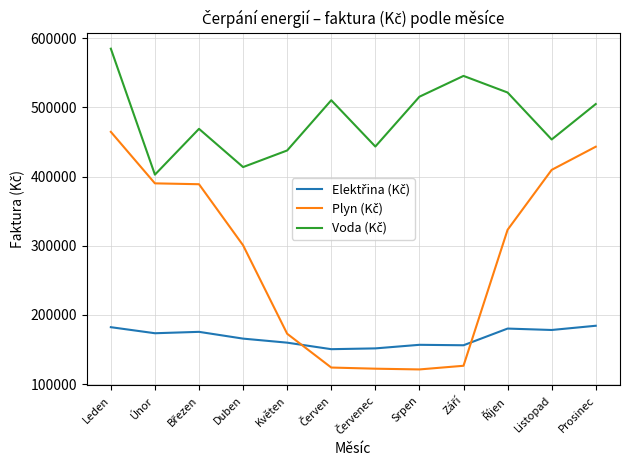

What is the greatest value displayed?

584938.0